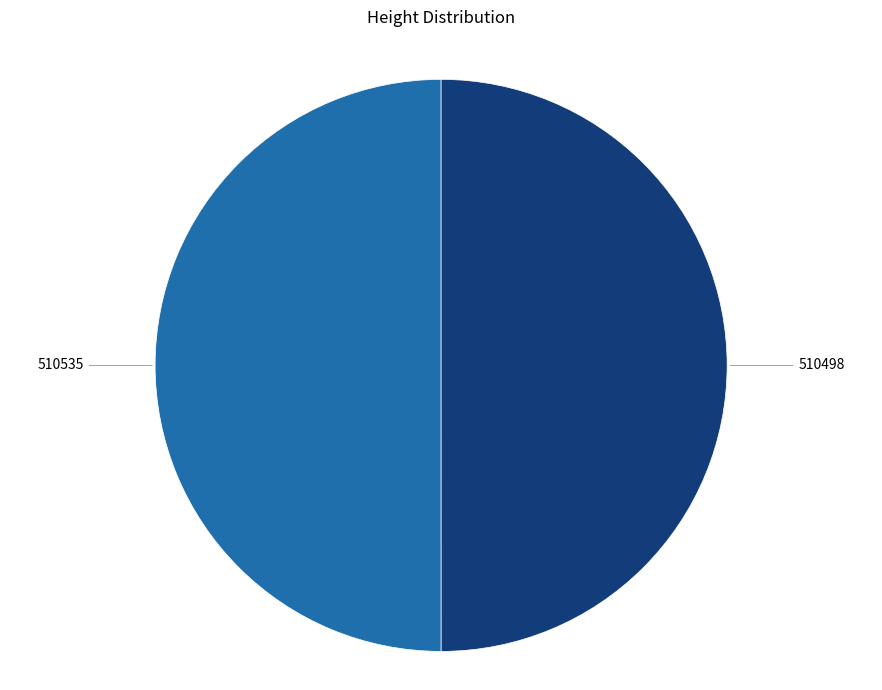

True or false: 510498 accounts for 43% of the total.

False